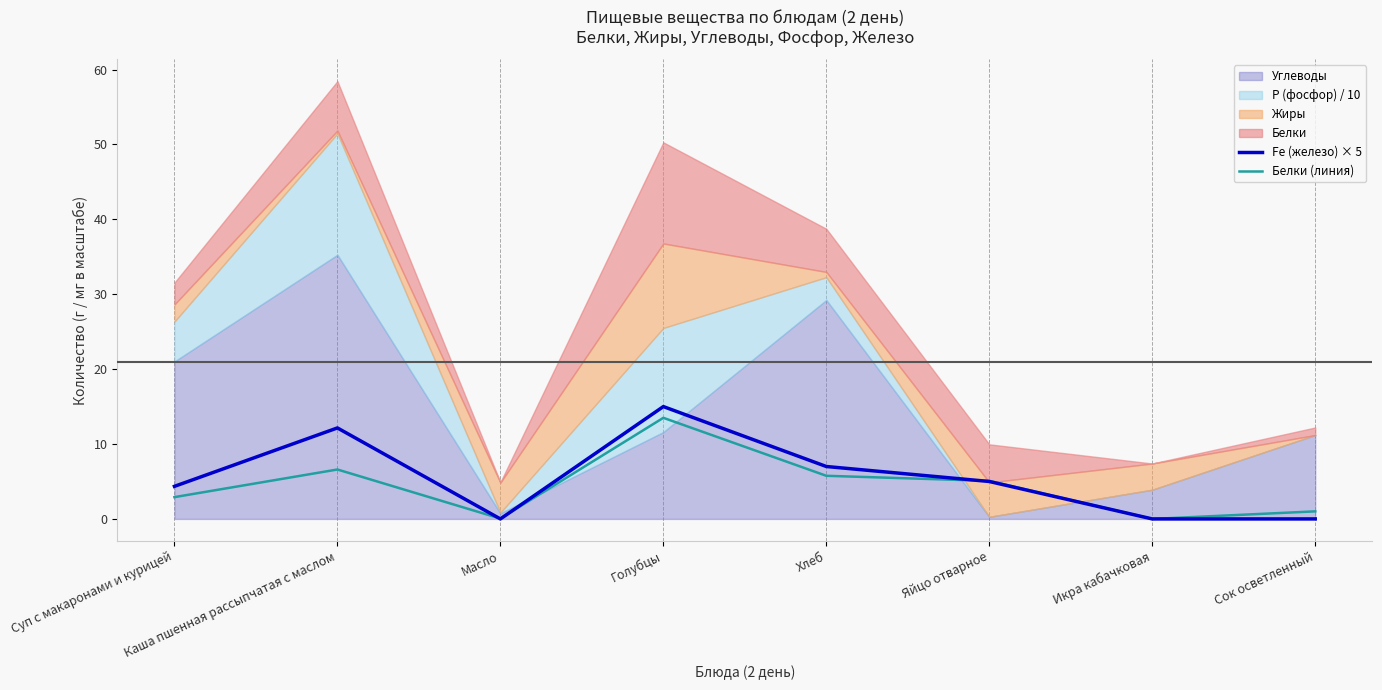

Reading left to right, extract all data points from this chart.

Fe (железо) × 5: 4.3	12.2	0.0	15.0	7.0	5.0	0.0	0.0
Белки (линия): 2.9	6.6	0.1	13.5	5.8	5.1	0.0	1.0